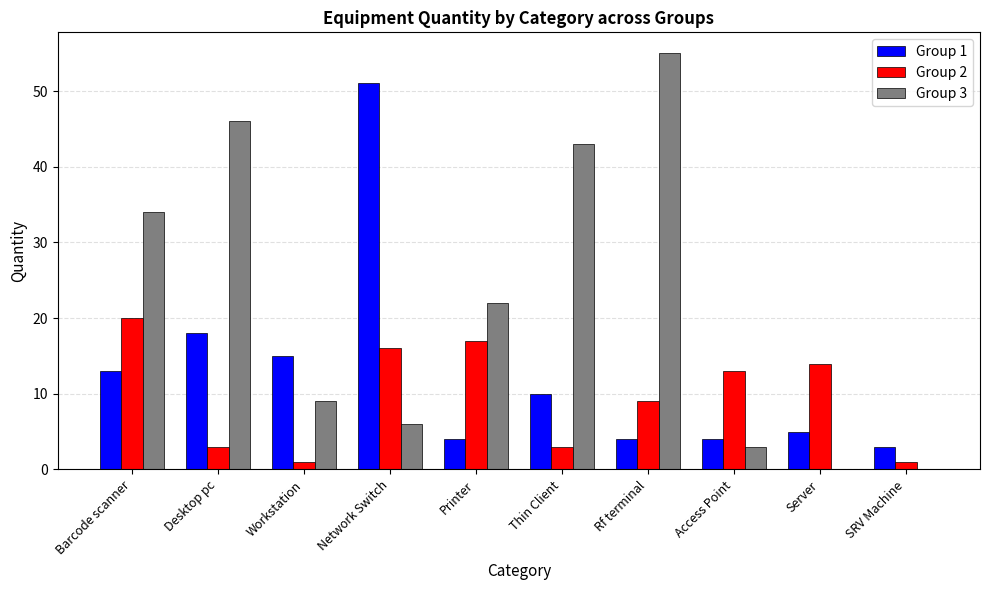

Which series changed the most between Thin Client and Access Point?

Group 3